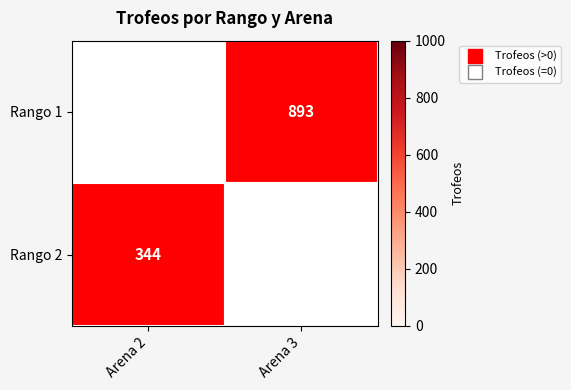

List the series in order of their peak value, highest first.

Rango 1, Rango 2